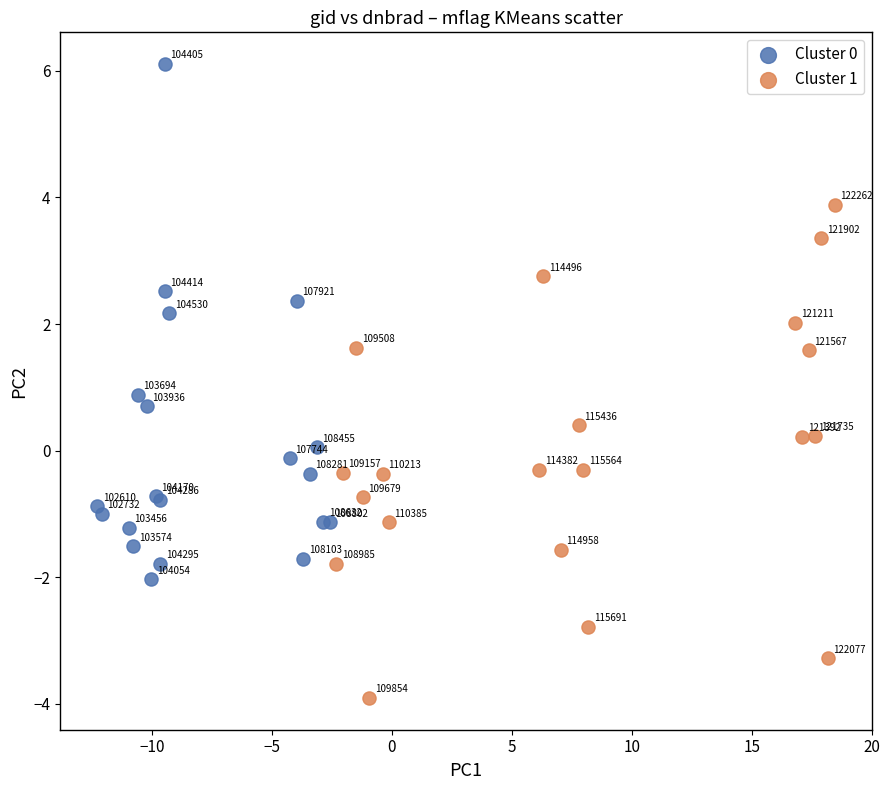

Which series has the widest spread of Y values?

Cluster 0